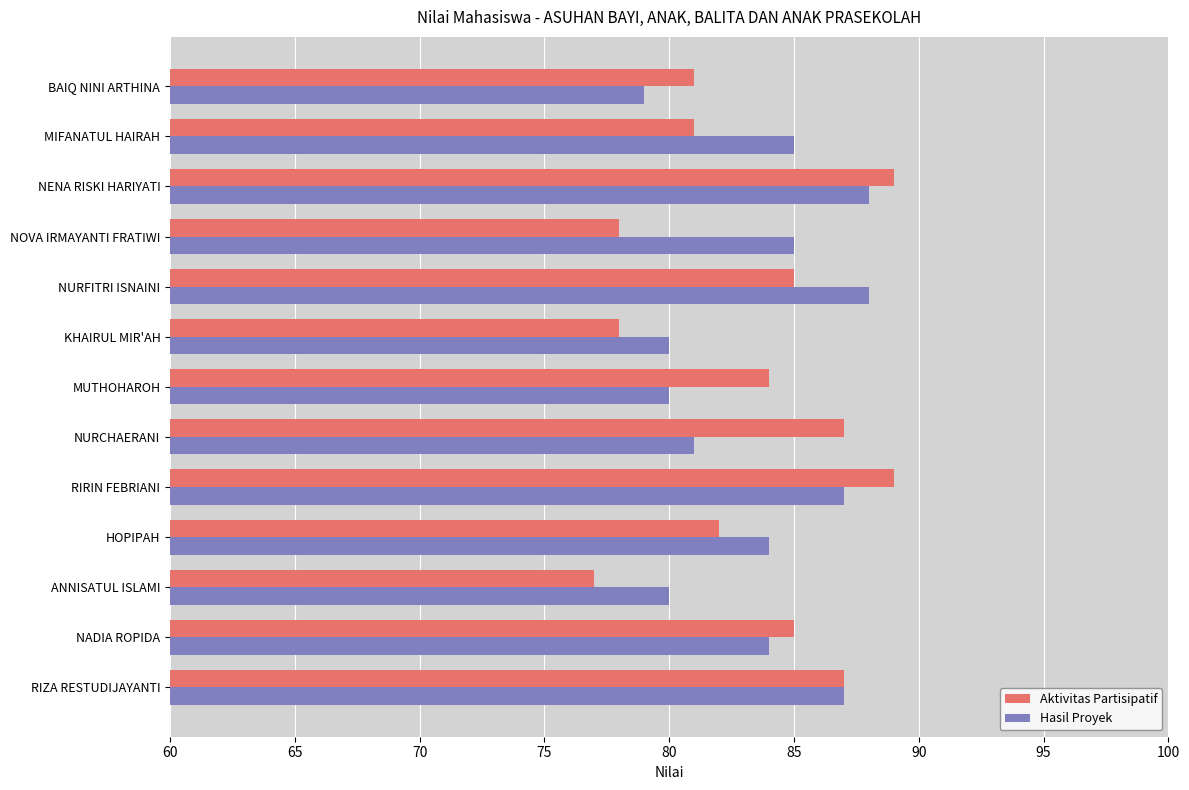

Rank the series by their maximum value, from lowest to highest.

Hasil Proyek, Aktivitas Partisipatif